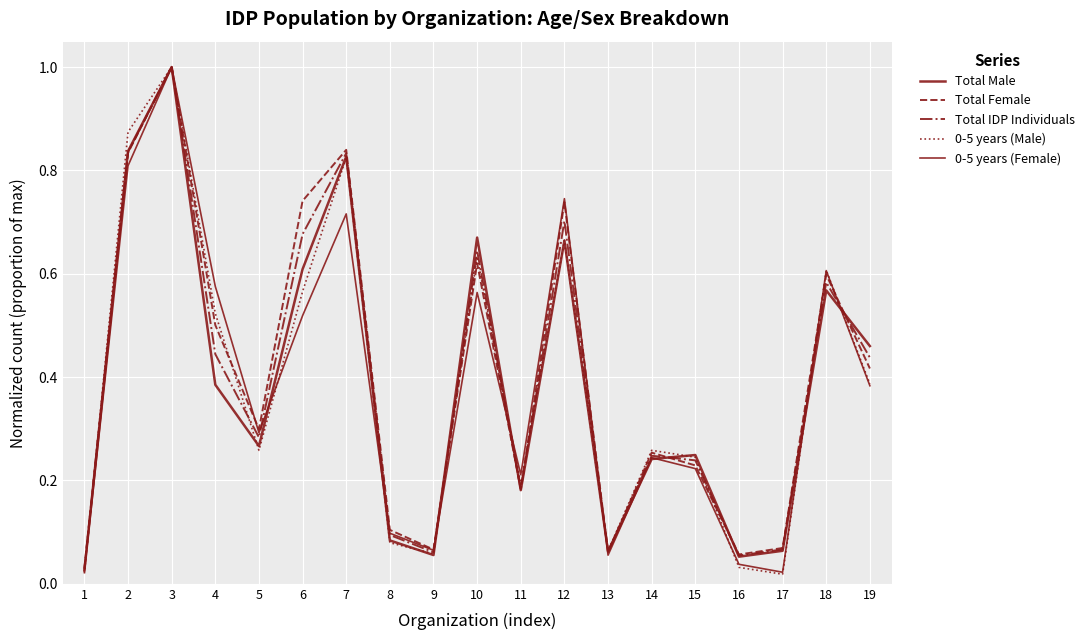

Does the chart have visible grid lines?

Yes